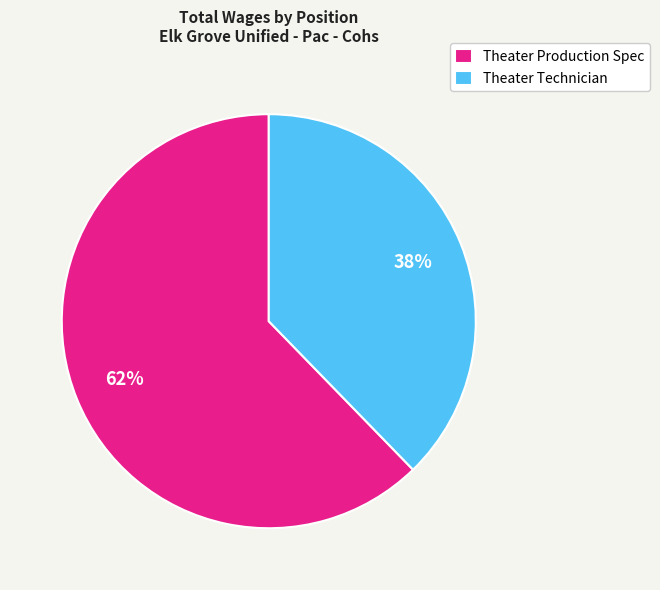

Count the number of slices in the pie.

2